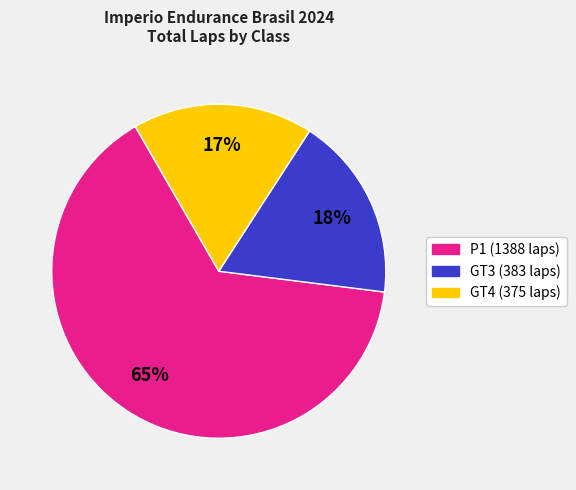

To the nearest percent, what is the average slice percentage?

33%